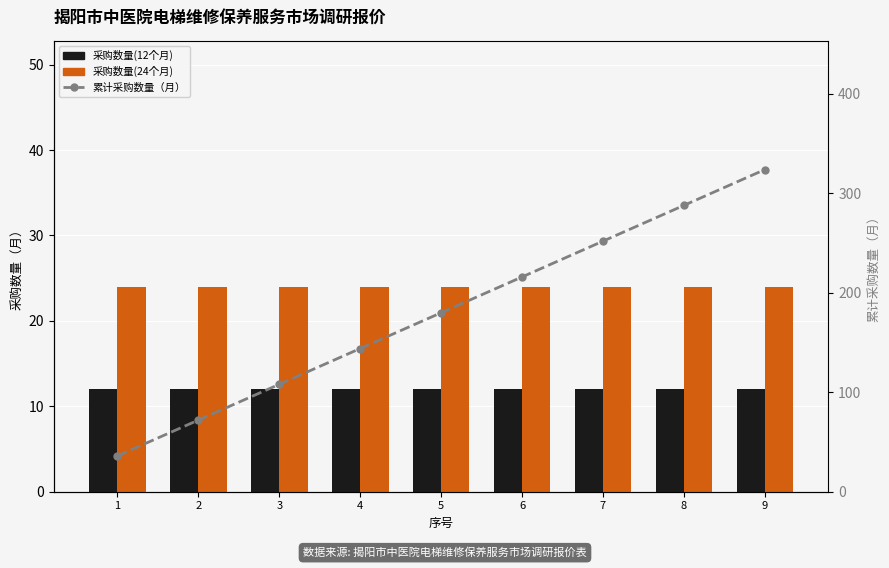

Which category has the highest value in the 累计采购数量（月） series?

9